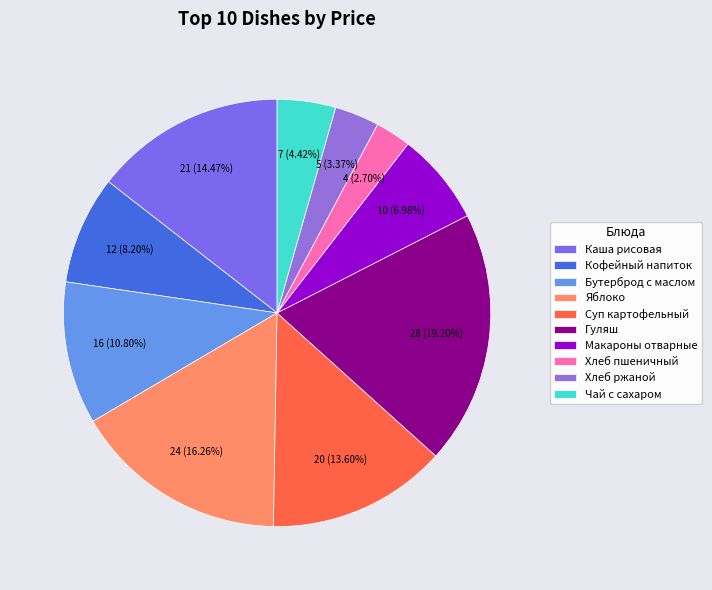

Rank the categories by value from lowest to highest.

Хлеб пшеничный, Хлеб ржаной, Чай с сахаром, Макароны отварные, Кофейный напиток, Бутерброд с маслом, Суп картофельный, Каша рисовая, Яблоко, Гуляш